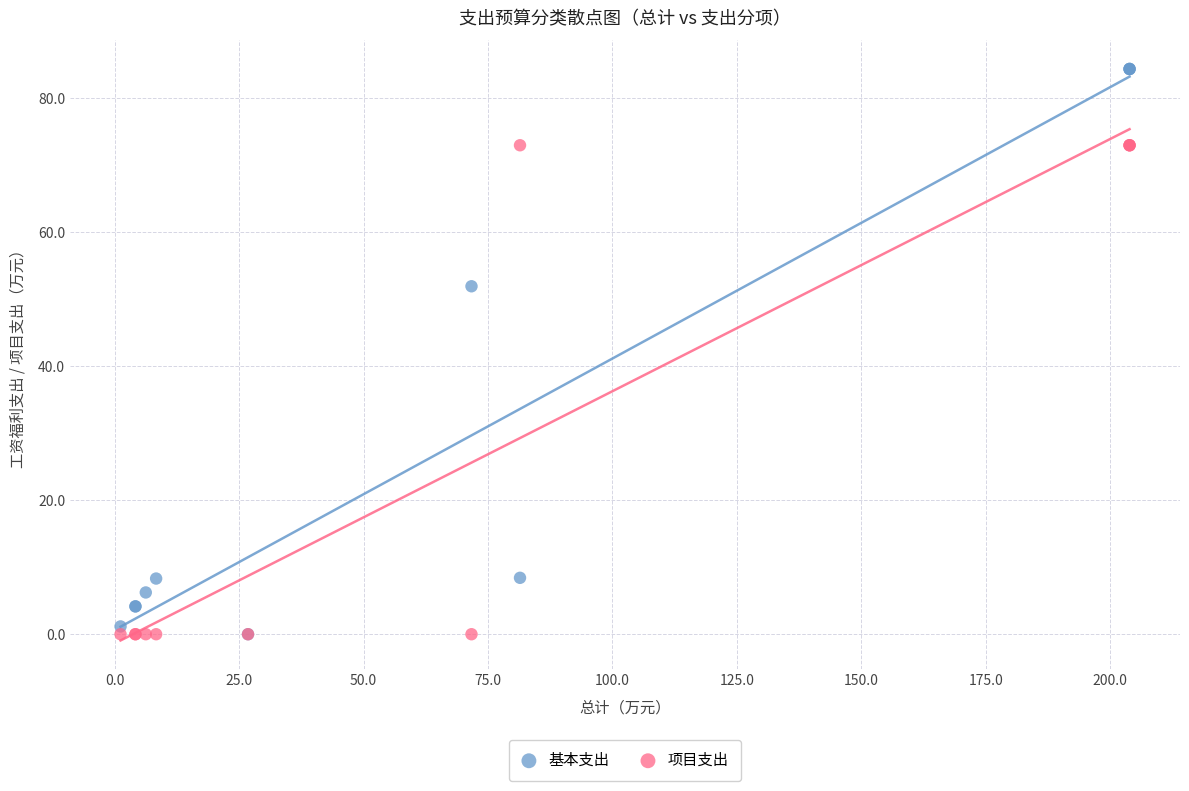

In the 基本支出 series, what Y value is closest to 42?

51.9